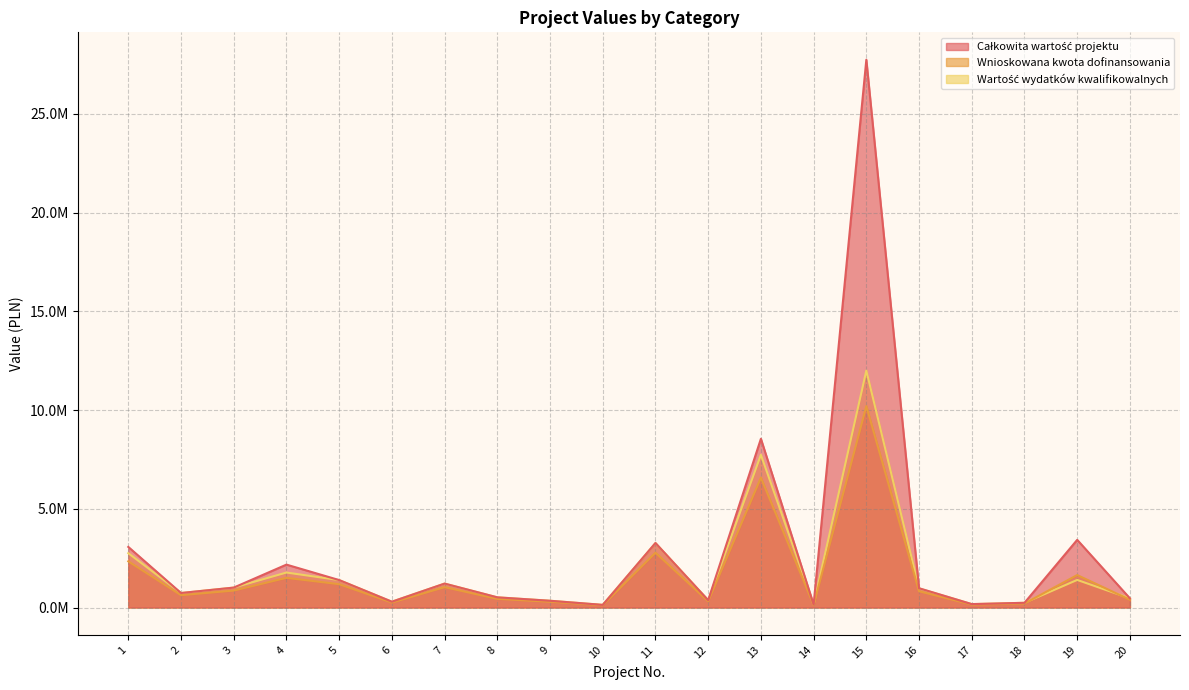

Where is the first local minimum for Całkowita wartość projektu?

2